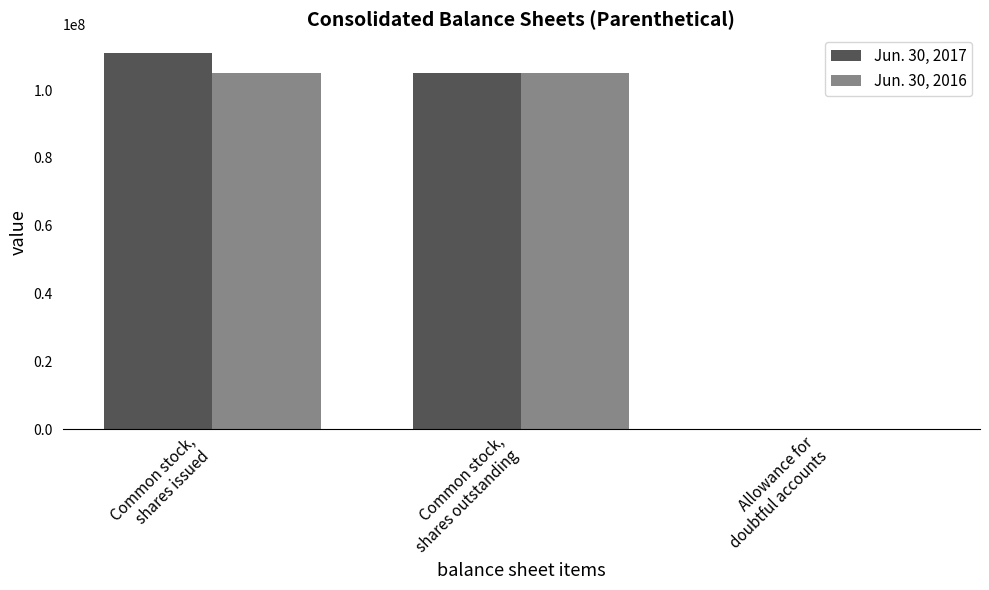

What is the total value across all series at Common stock,
shares outstanding?

209885330